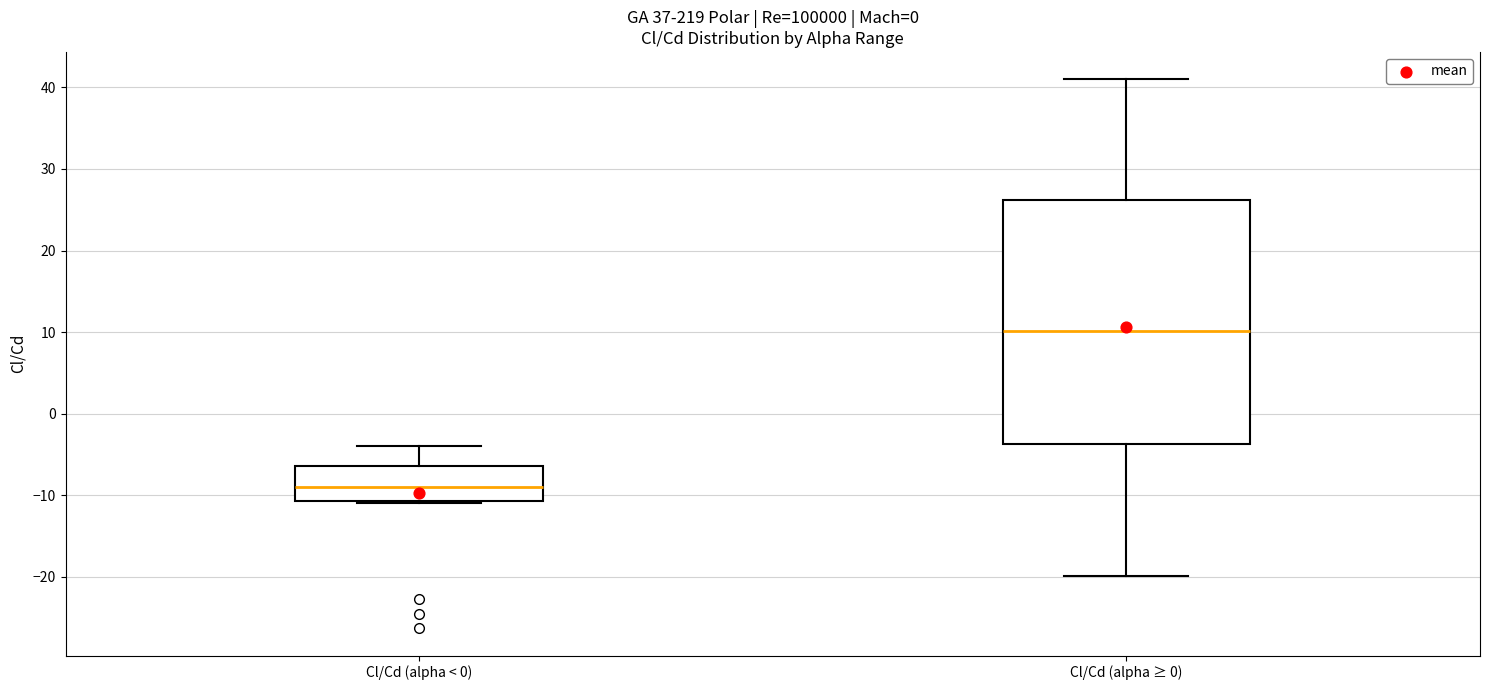

Reading left to right, transcribe this box plot: for each box, give where its median line is, the range the box spans, and where its two whiskers end, as read against the y-axis. The values are not printed on the chart, so give them approximately, as read against the axis.

Cl/Cd (alpha < 0): median -9, box -11 to -6, whiskers -11 to -4
Cl/Cd (alpha ≥ 0): median 10, box -4 to 26, whiskers -20 to 41